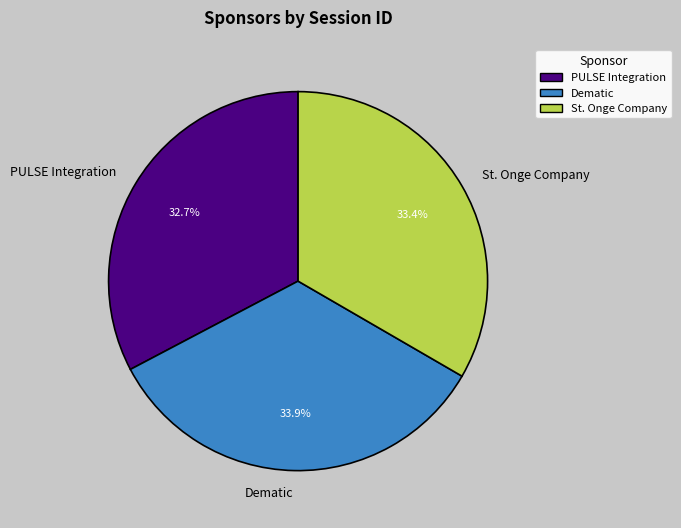

Does PULSE Integration account for over 50% of the chart?

No